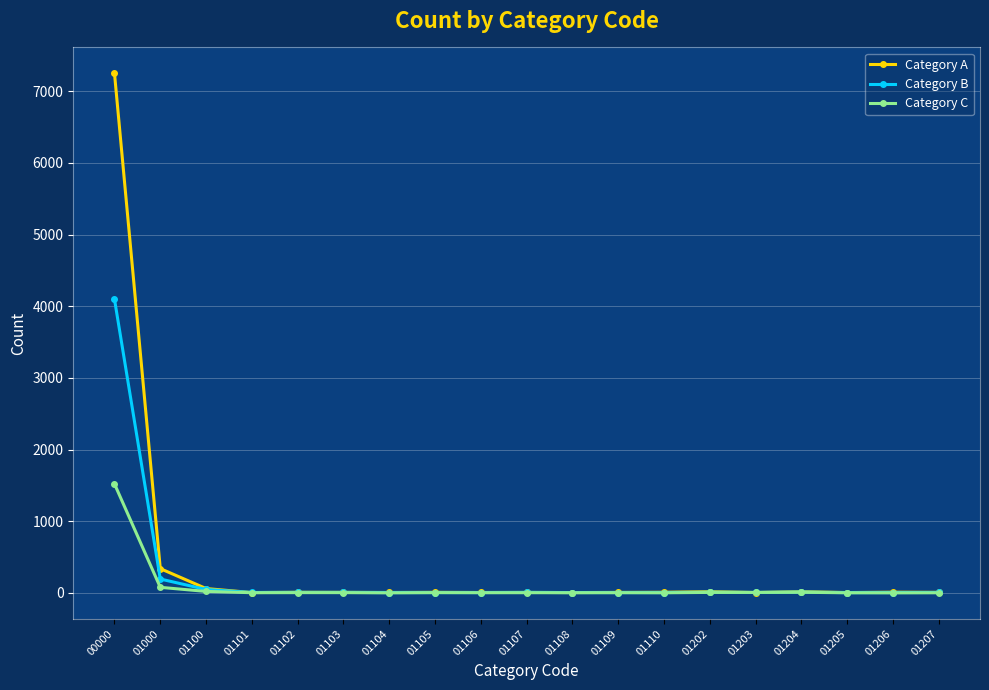

What is the sum of the Category A values at 01101 and 01102?

12